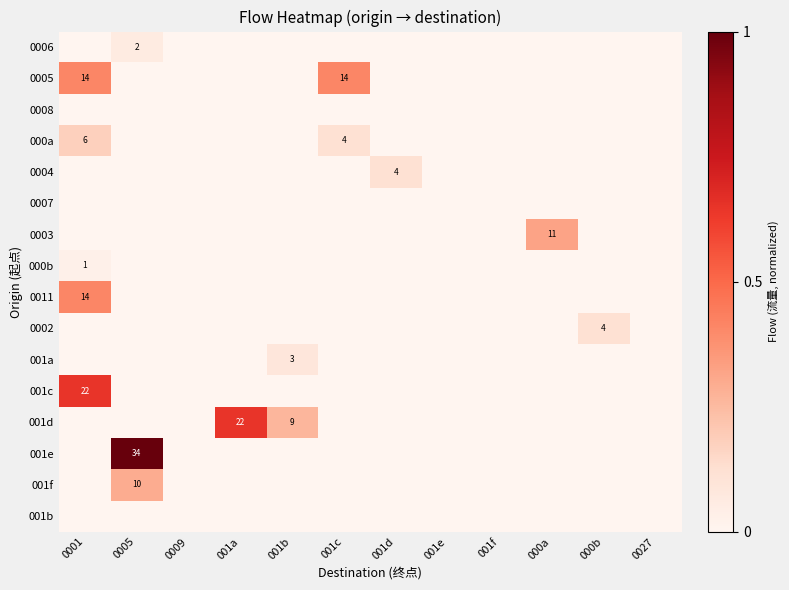

Is it true that 0005 equals 24 at 0001?

False